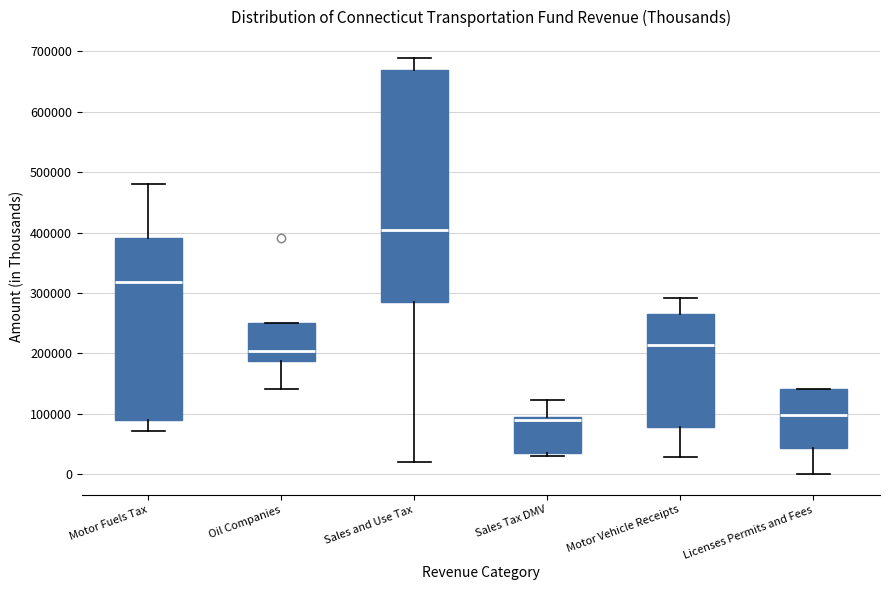

Where is the upper edge of the box for Motor Fuels Tax on the y-axis? The values are not printed on the chart, so give them approximately, as read against the axis.

390000